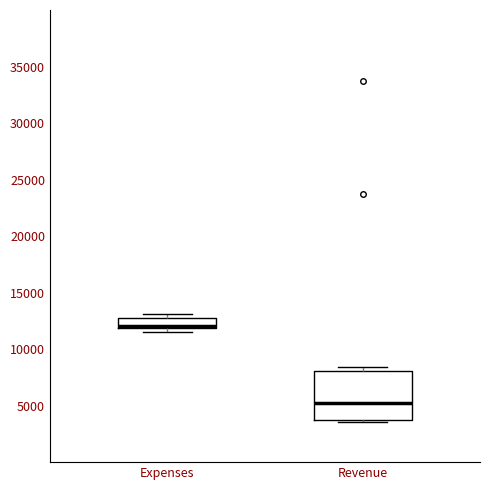

Which box has the highest median line?

Expenses